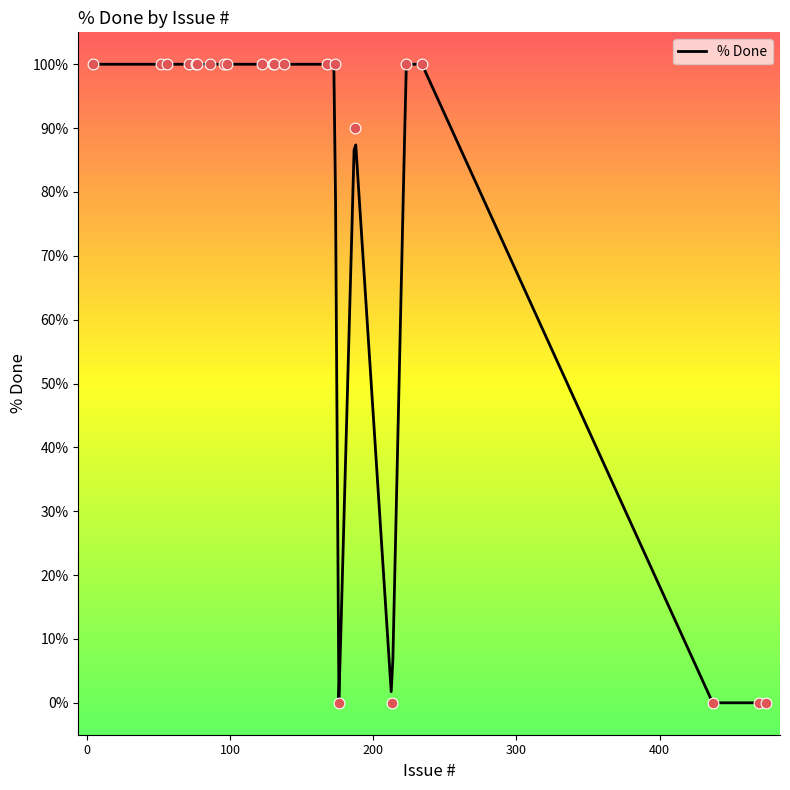

Which has a higher value, 4 or 187?

4